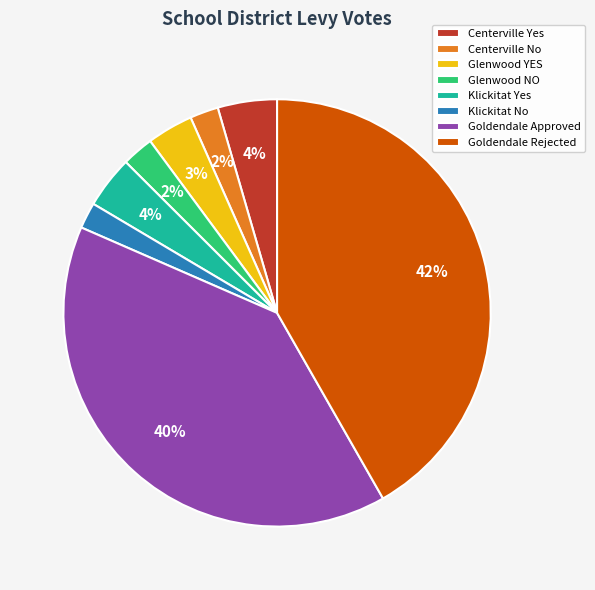

True or false: Goldendale Rejected accounts for 31% of the total.

False